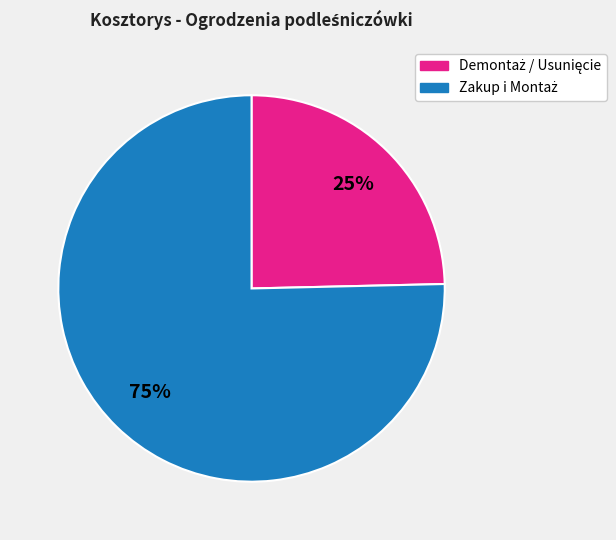

Is there a majority slice in this chart?

Yes